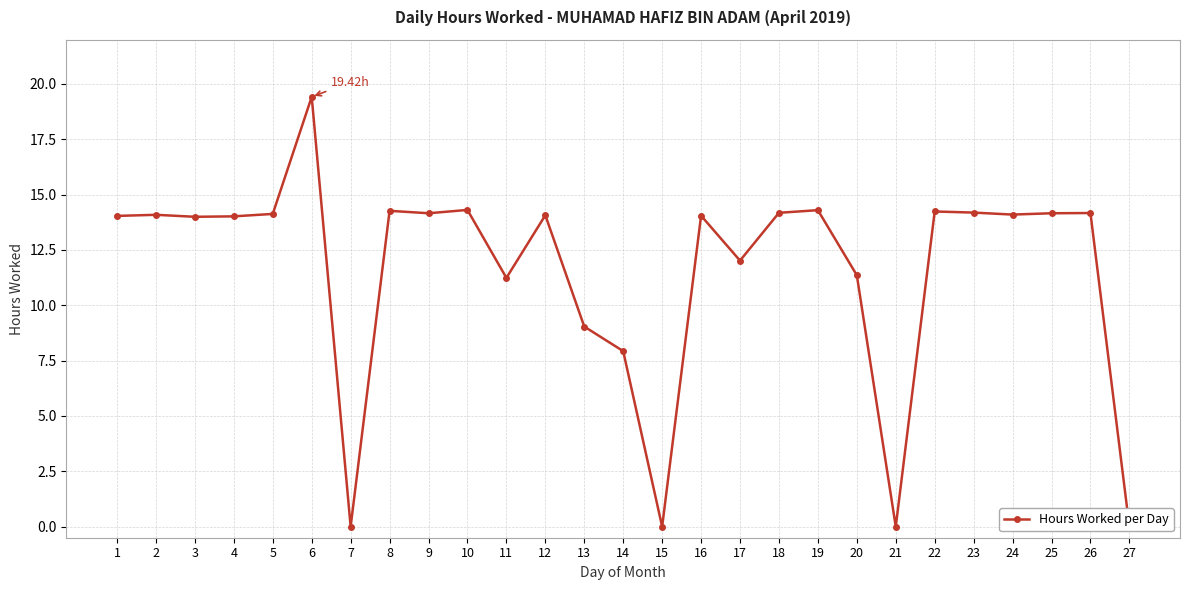

Reading left to right, extract all data points from this chart.

1=14.0	2=14.1	3=14.0	4=14.0	5=14.1	6=19.4	7=0.0	8=14.3	9=14.2	10=14.3	11=11.2	12=14.1	13=9.0	14=7.9	15=0.0	16=14.1	17=12.0	18=14.2	19=14.3	20=11.4	21=0.0	22=14.2	23=14.2	24=14.1	25=14.2	26=14.2	27=0.0